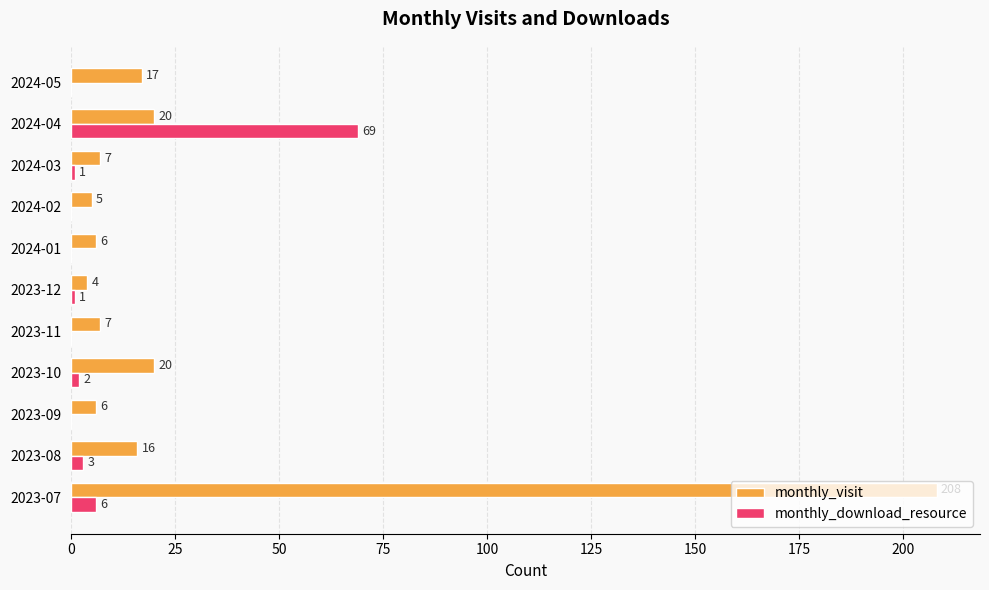

Where is monthly_download_resource nearest to the value 34?

2023-07